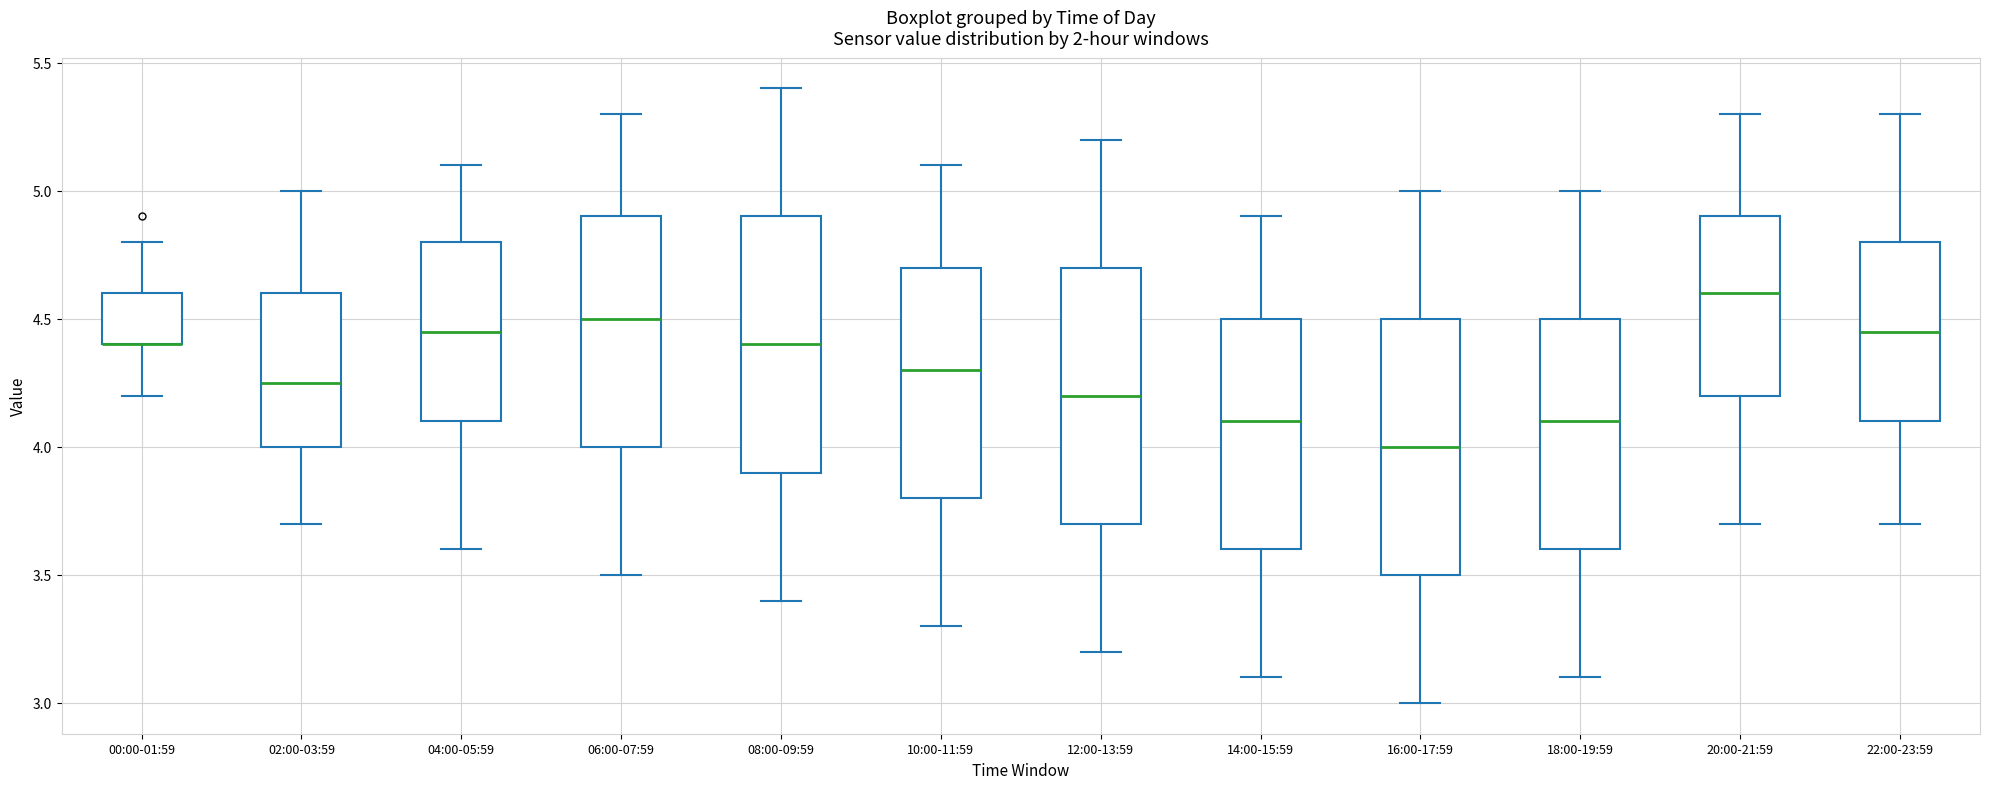

Reading left to right, read every box against the y-axis: the position of its median line, the range the box covers, and the ends of its whiskers. The values are not printed on the chart, so give them approximately, as read against the axis.

00:00-01:59: median 4.40 (drawn on the box's lower edge), box 4.40 to 4.60, whiskers 4.20 to 4.80
02:00-03:59: median 4.25, box 4.00 to 4.60, whiskers 3.70 to 5.00
04:00-05:59: median 4.45, box 4.10 to 4.80, whiskers 3.60 to 5.10
06:00-07:59: median 4.50, box 4.00 to 4.90, whiskers 3.50 to 5.30
08:00-09:59: median 4.40, box 3.90 to 4.90, whiskers 3.40 to 5.40
10:00-11:59: median 4.30, box 3.80 to 4.70, whiskers 3.30 to 5.10
12:00-13:59: median 4.20, box 3.70 to 4.70, whiskers 3.20 to 5.20
14:00-15:59: median 4.10, box 3.60 to 4.50, whiskers 3.10 to 4.90
16:00-17:59: median 4.00, box 3.50 to 4.50, whiskers 3.00 to 5.00
18:00-19:59: median 4.10, box 3.60 to 4.50, whiskers 3.10 to 5.00
20:00-21:59: median 4.60, box 4.20 to 4.90, whiskers 3.70 to 5.30
22:00-23:59: median 4.45, box 4.10 to 4.80, whiskers 3.70 to 5.30